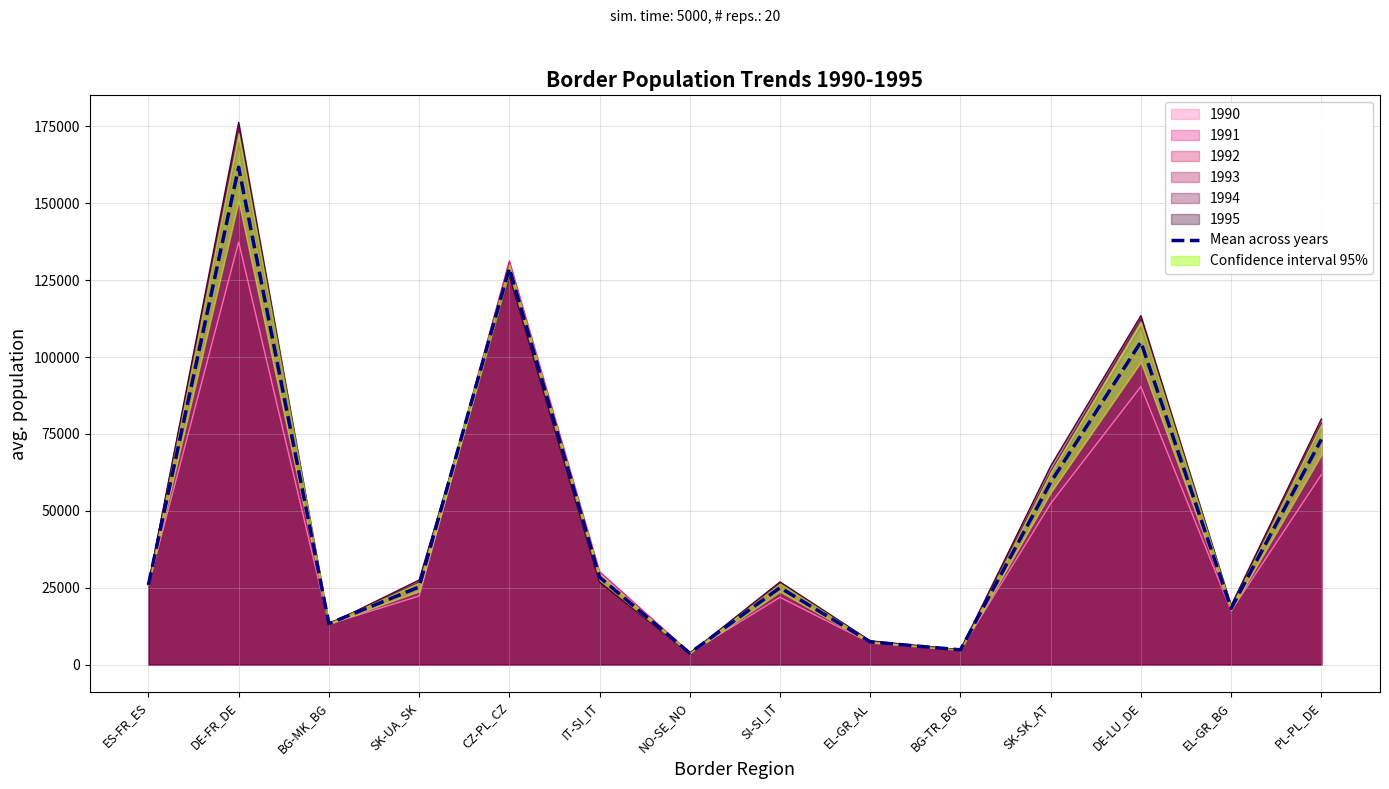

The chart shows a value of 18521.4 at SK-SK_AT. True or false?

False